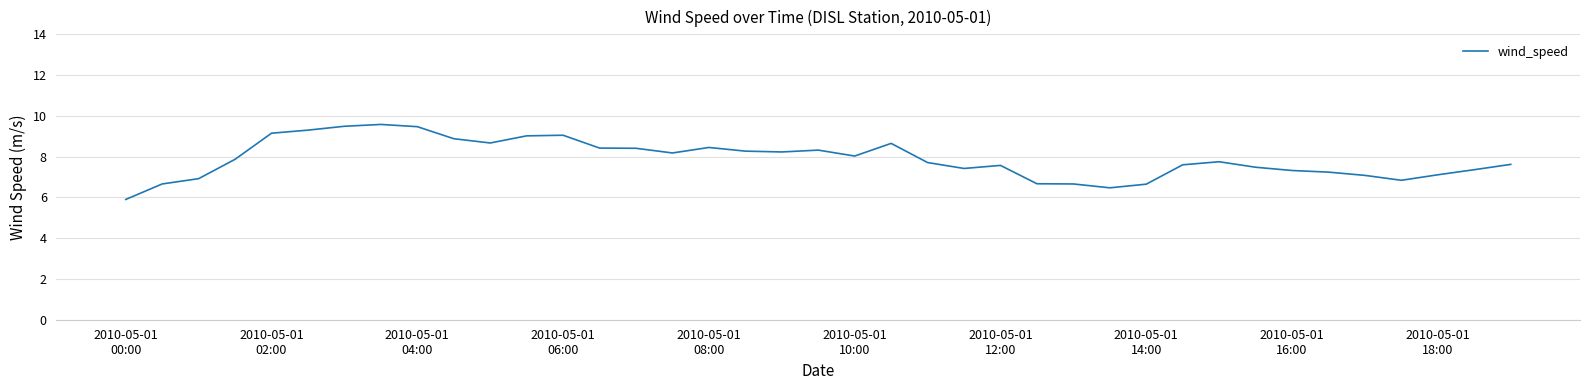

What is the difference between the maximum and second lowest values?

3.1